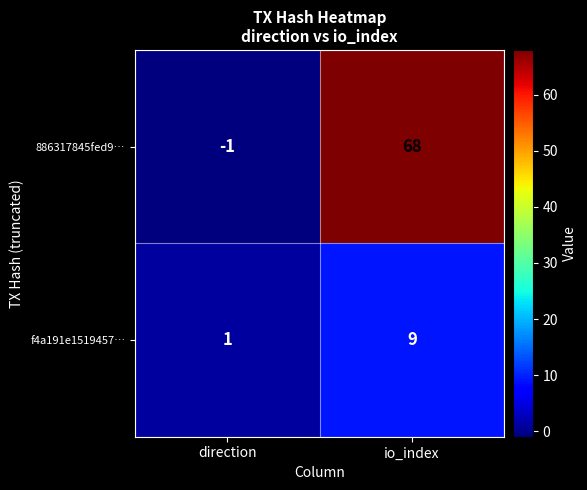

What value does the 886317845fed9… series have at io_index, to the nearest 5?

70